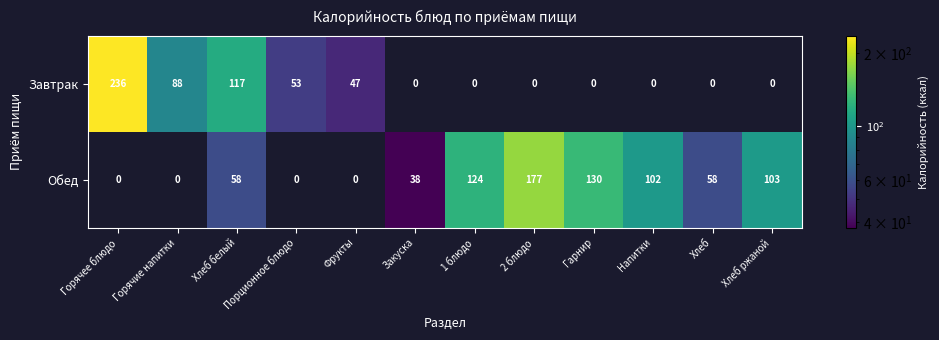

At how many categories does at least one series exceed 19?

12